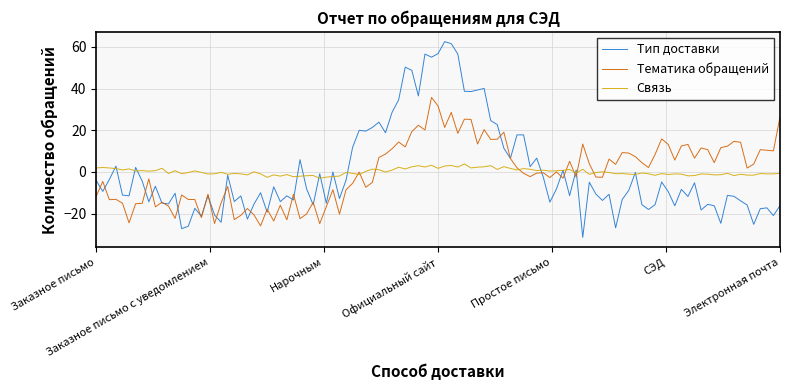

List the series in order of their peak value, highest first.

Тип доставки, Тематика обращений, Связь